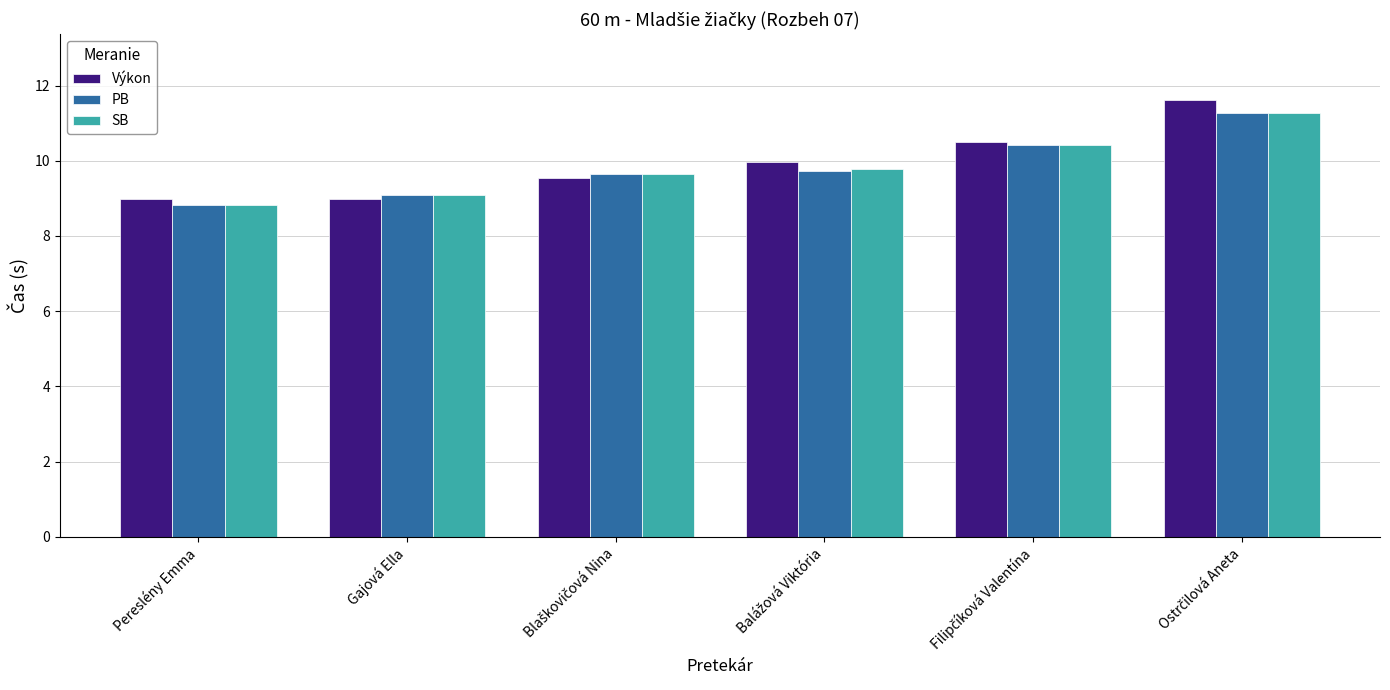

The value of Výkon at Pereslény Emma is 9.0. True or false?

True